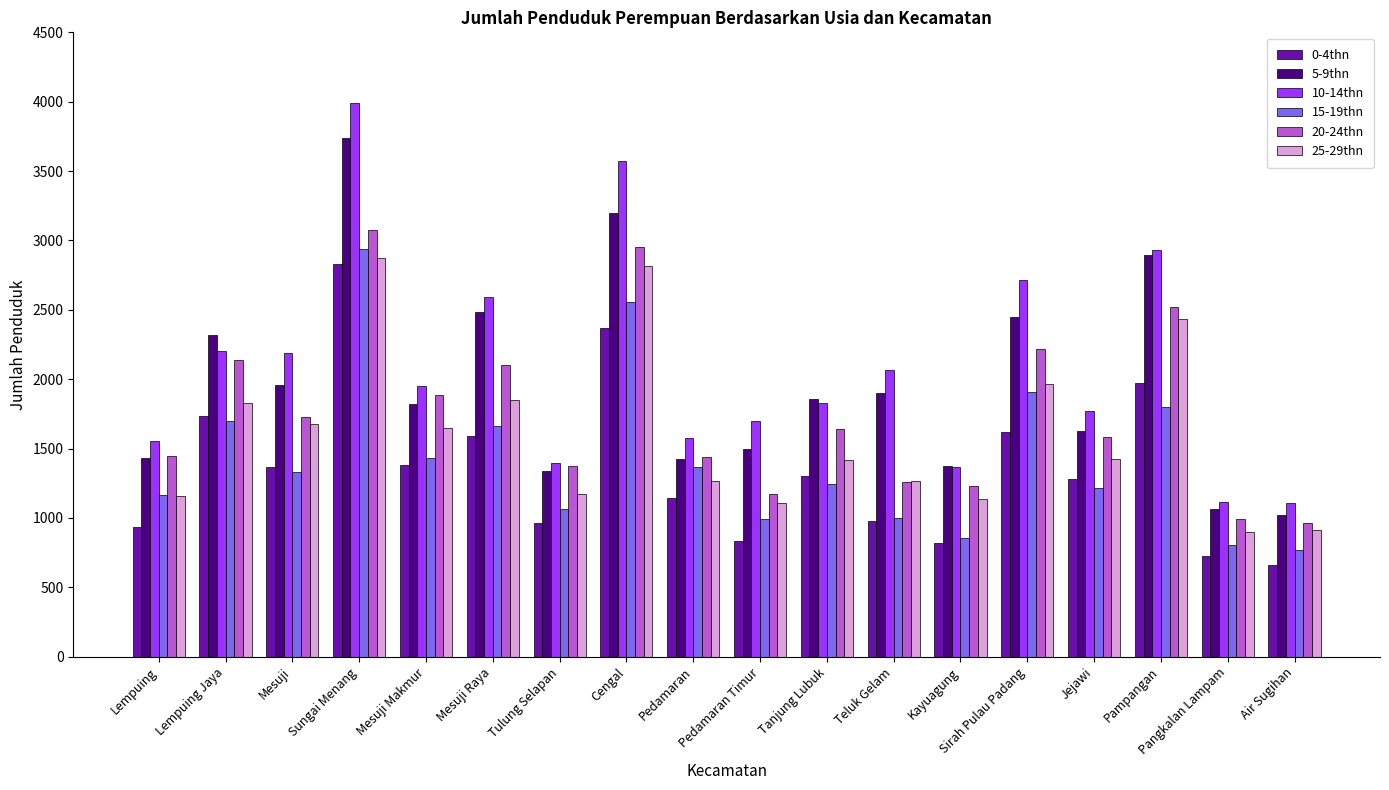

How many distinct data groups are displayed?

6